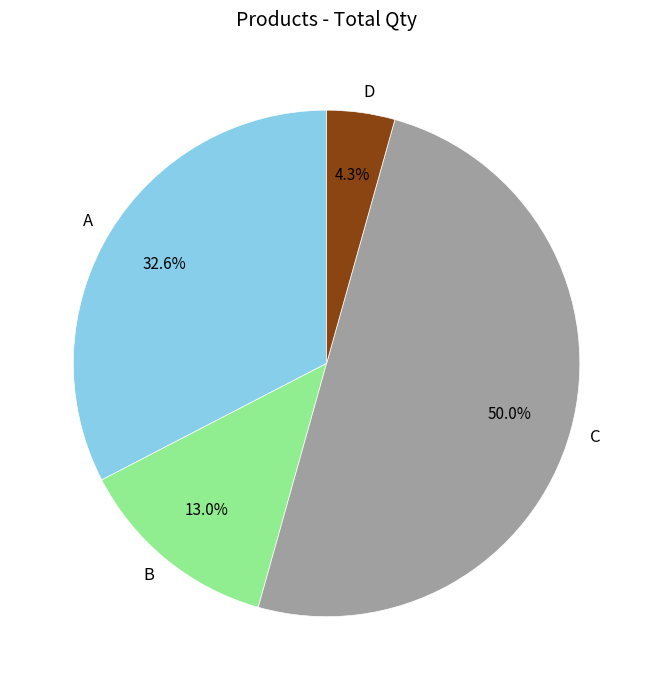

To the nearest percent, what portion does A represent?

33%